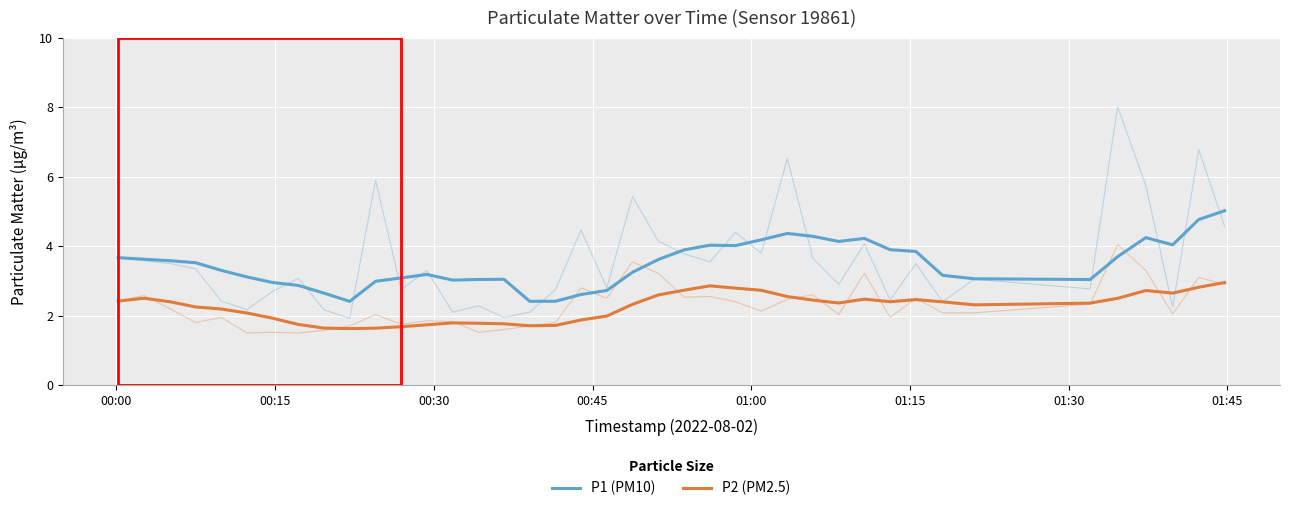

What is the sum of all P2 (PM2.5) values?

89.9